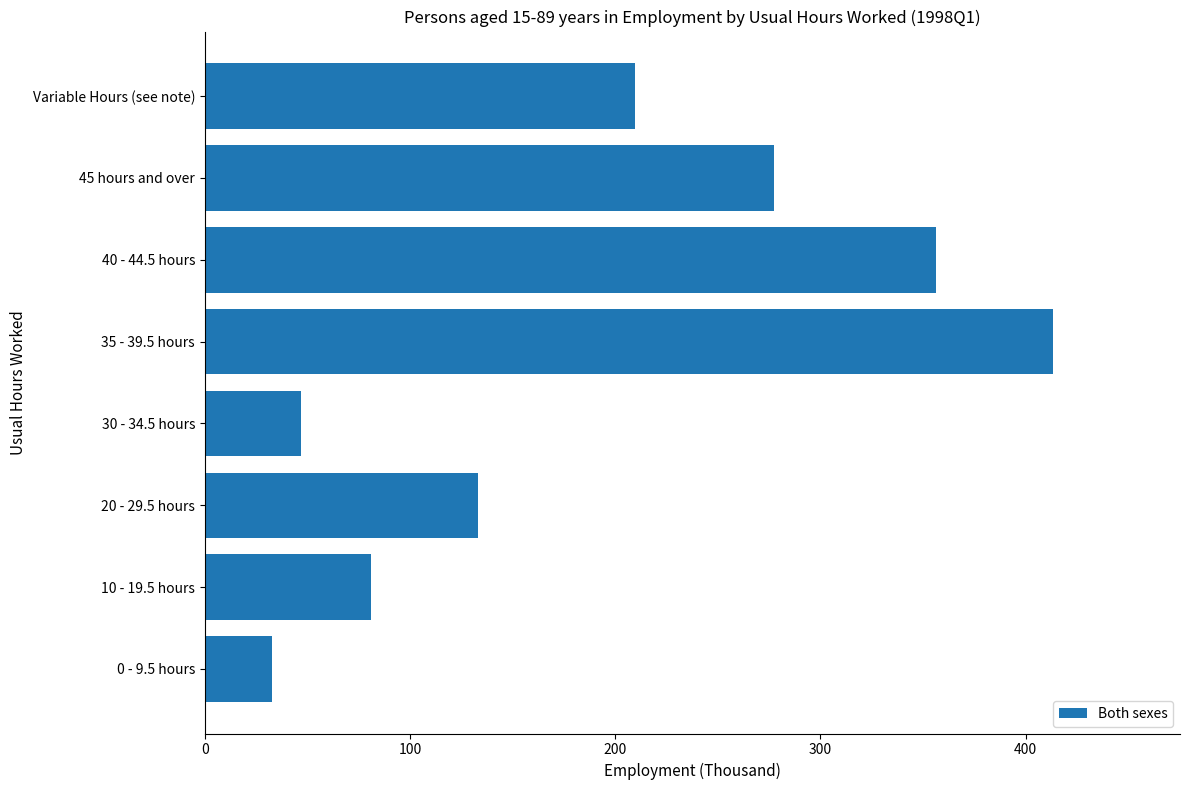

What is the average value?

193.8